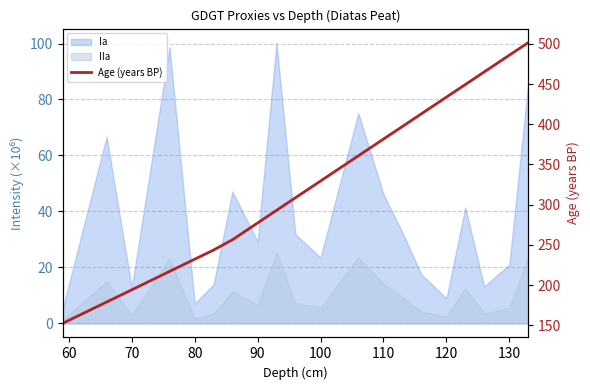

What position from the left is 100?

11